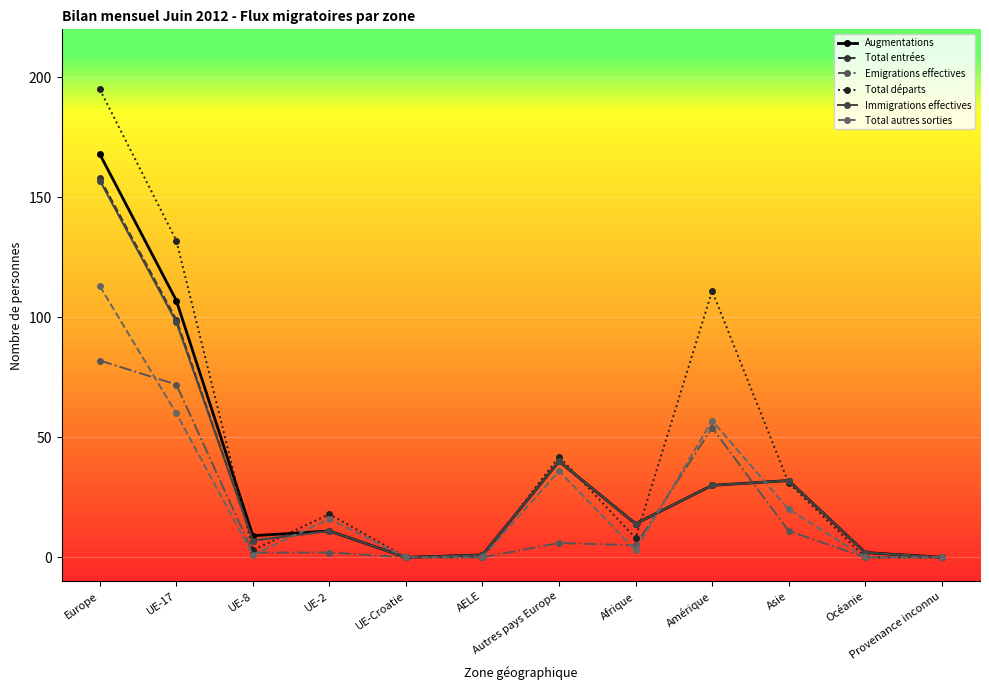

What is the spread (max minus min) of values at Asie?

21